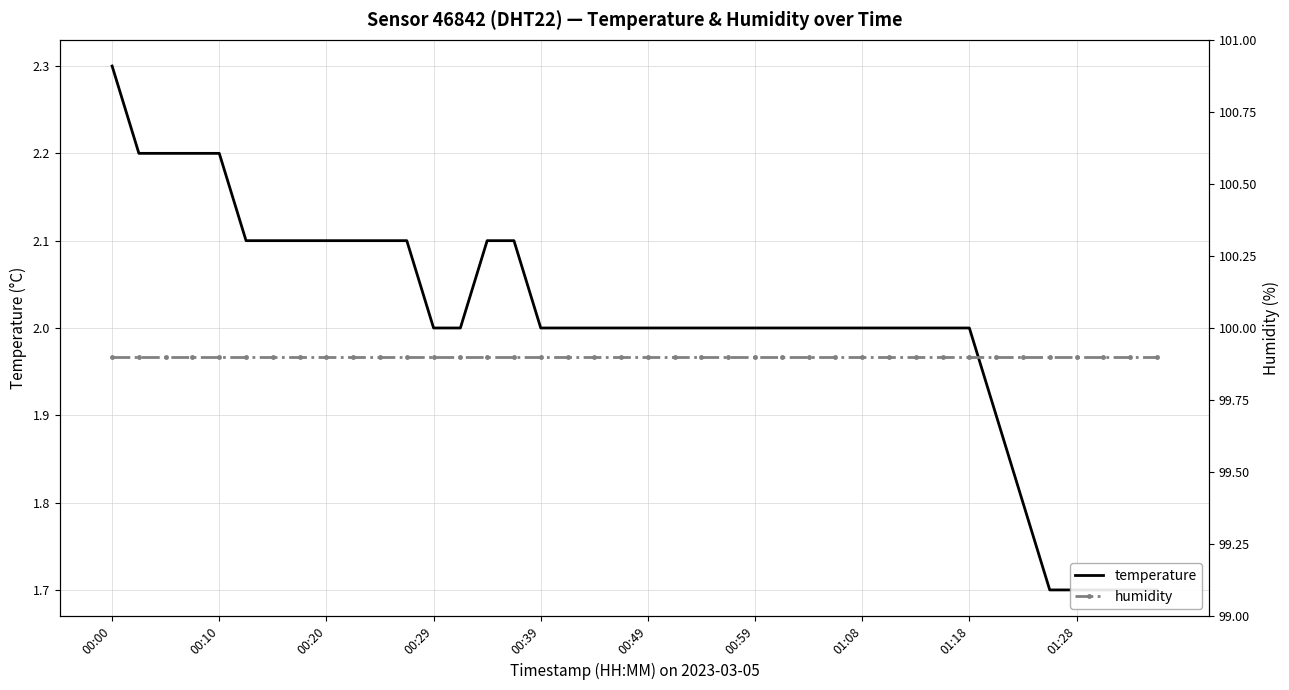

What are all the series names shown in the legend?

temperature, humidity